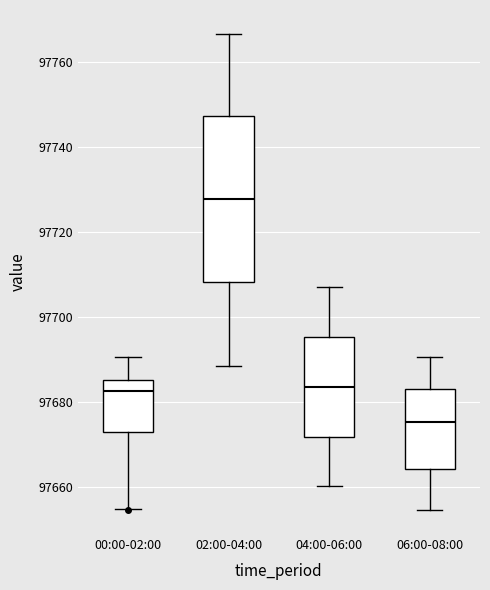

Where does the upper whisker of the box for 06:00-08:00 end on the y-axis? The values are not printed on the chart, so give them approximately, as read against the axis.

97690